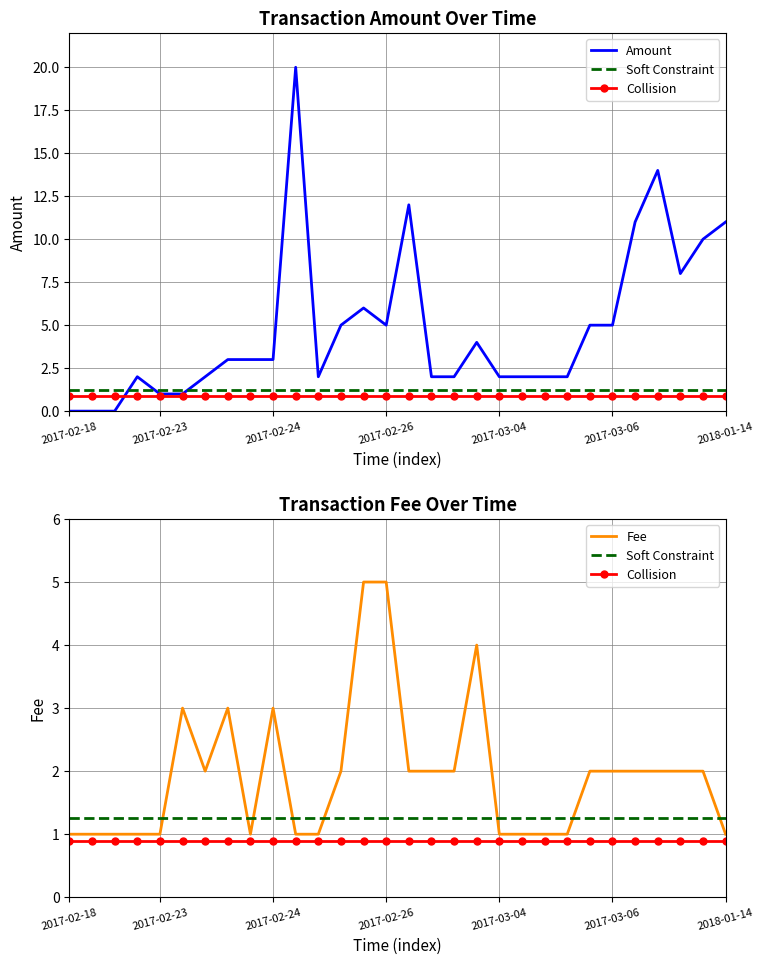

Rank the series by their maximum value, from lowest to highest.

Collision, Soft Constraint, Fee, Amount